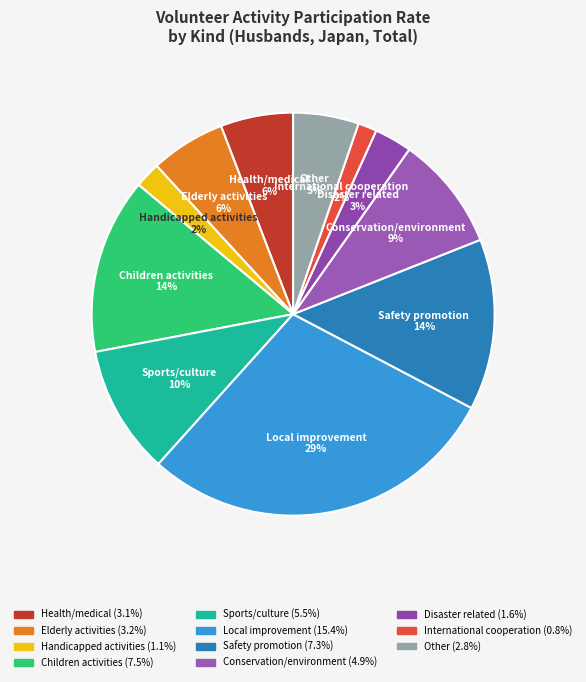

Is there any slice that represents more than half of the pie?

No